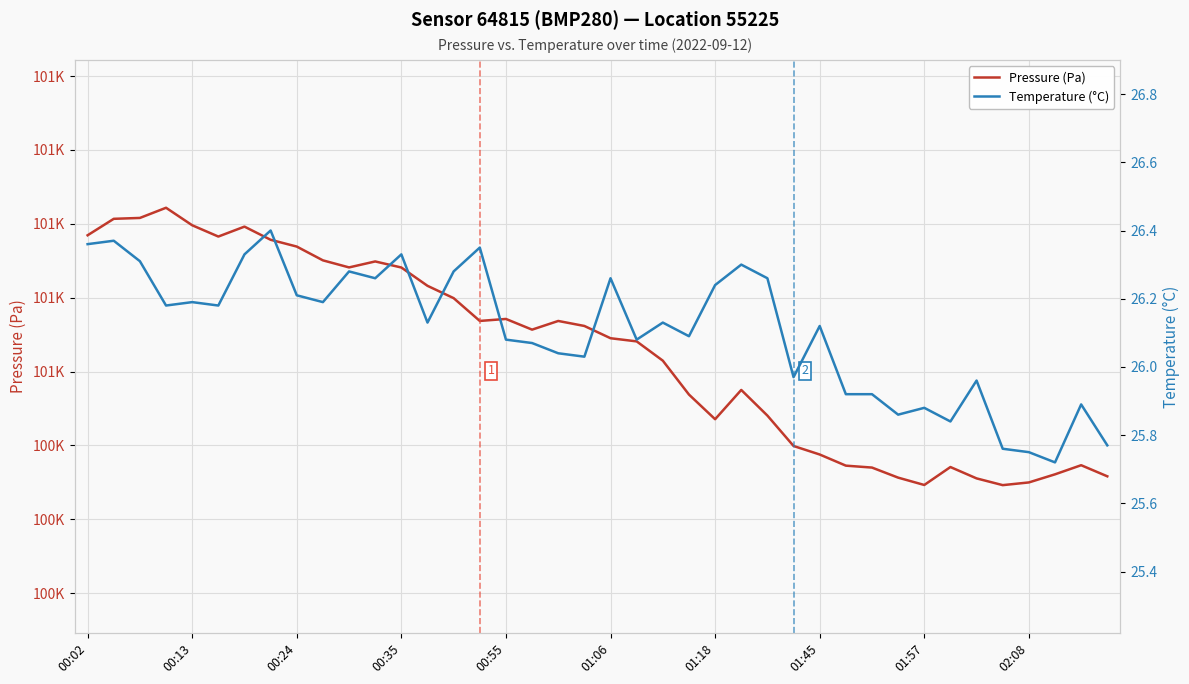

At which label is Temperature (°C) closest to 26?

19